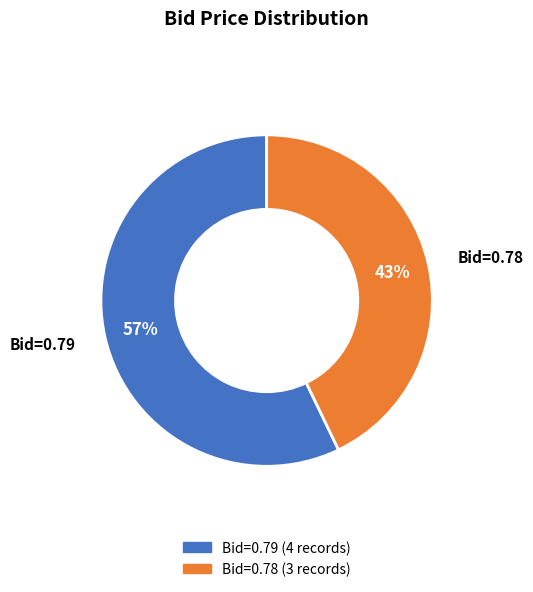

Is there a majority slice in this chart?

Yes